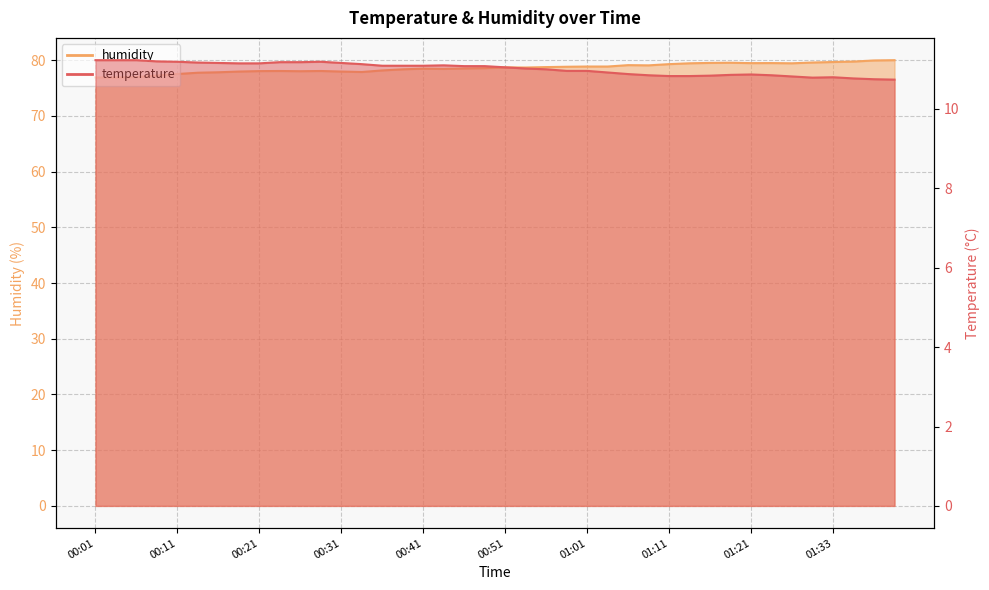

What is the label of the 25th point from the right?

00:39